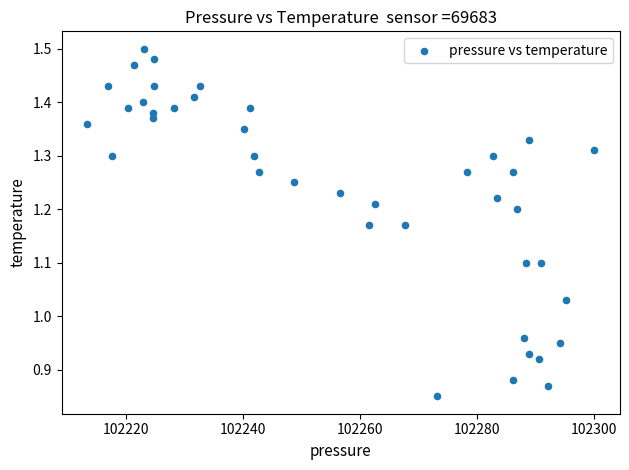

What is the range of X values (max minus min)?

86.8